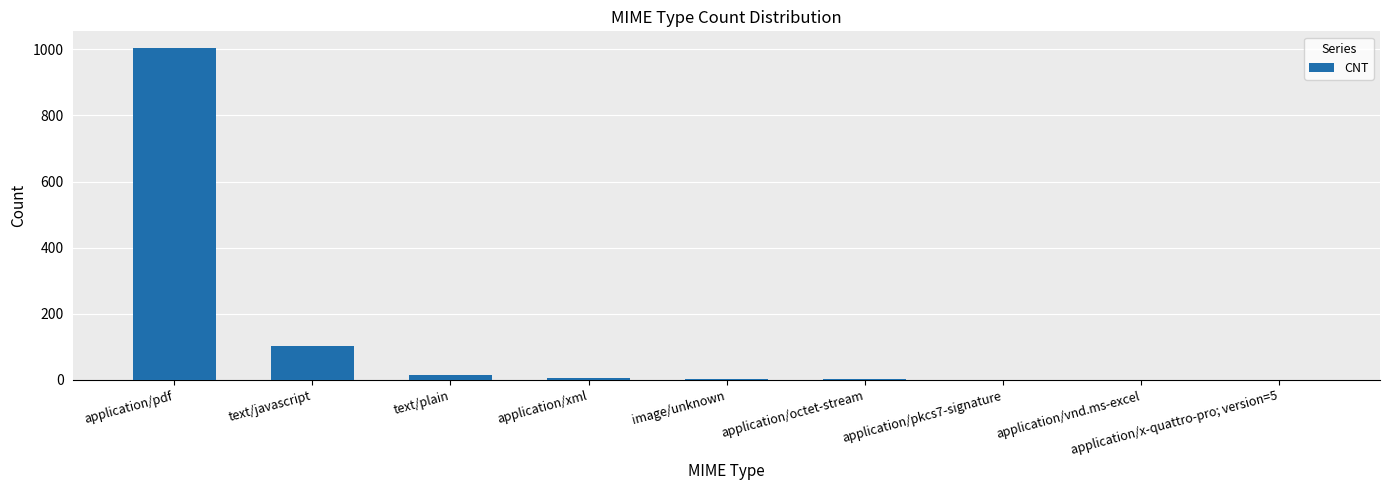

What is the sum of all values?

1135